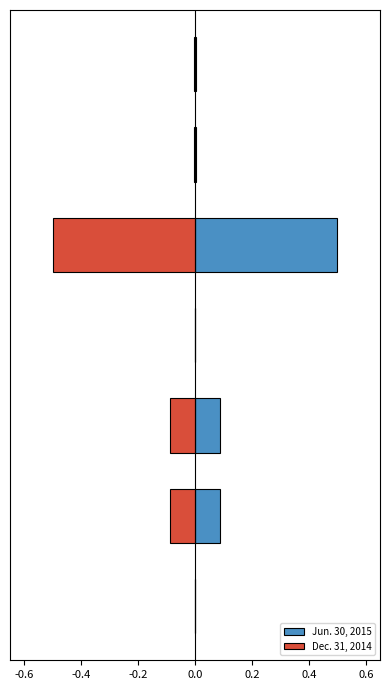

What is the minimum value shown in the chart?

-0.5